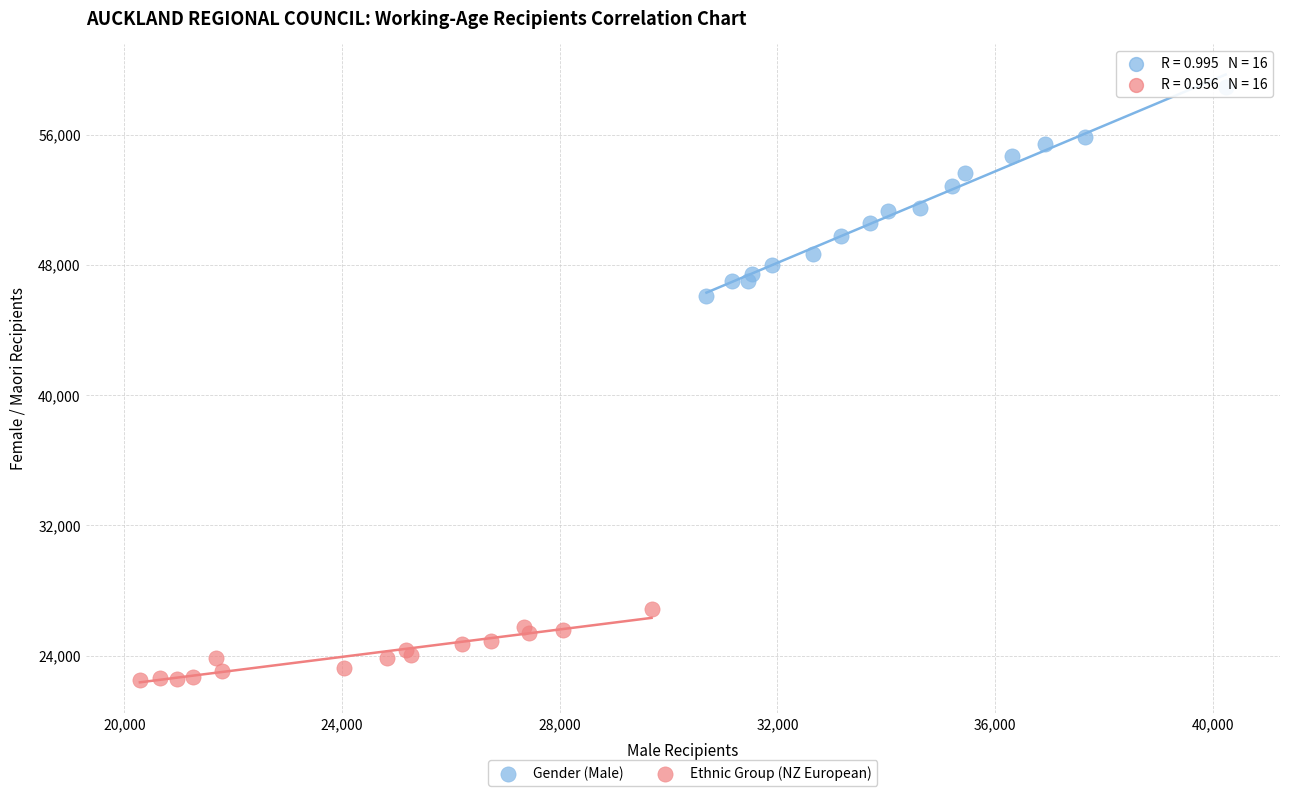

Which series contains the lowest Y value?

Ethnic Group (NZ European)